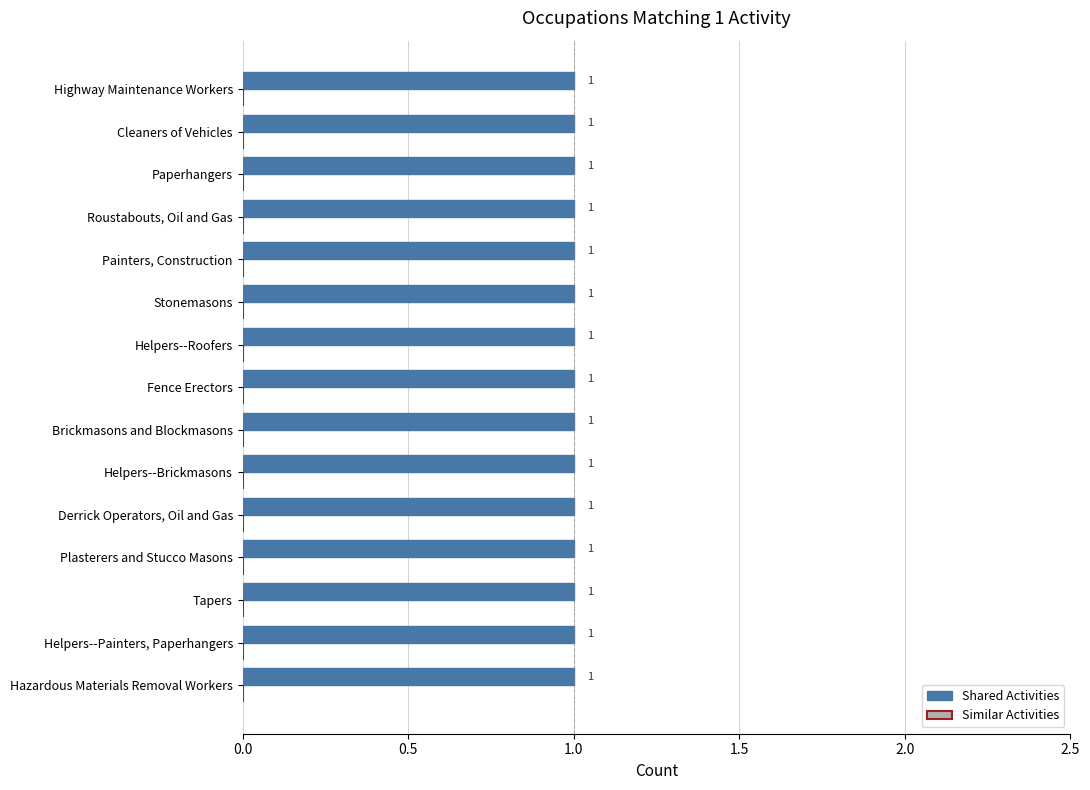

At which label is Shared Activities closest to 1?

Hazardous Materials Removal Workers